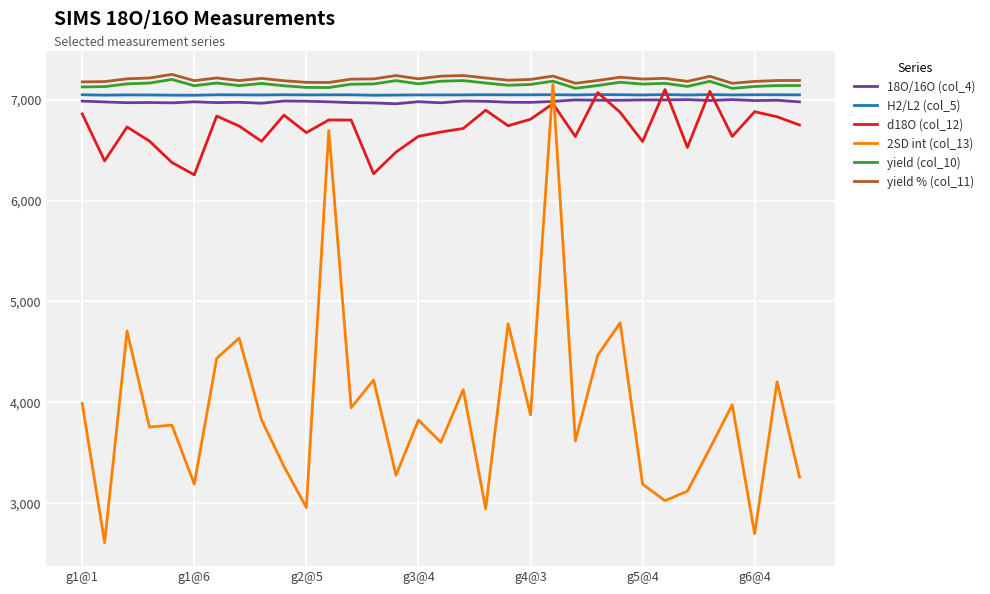

What is the greatest value displayed?

7250.0